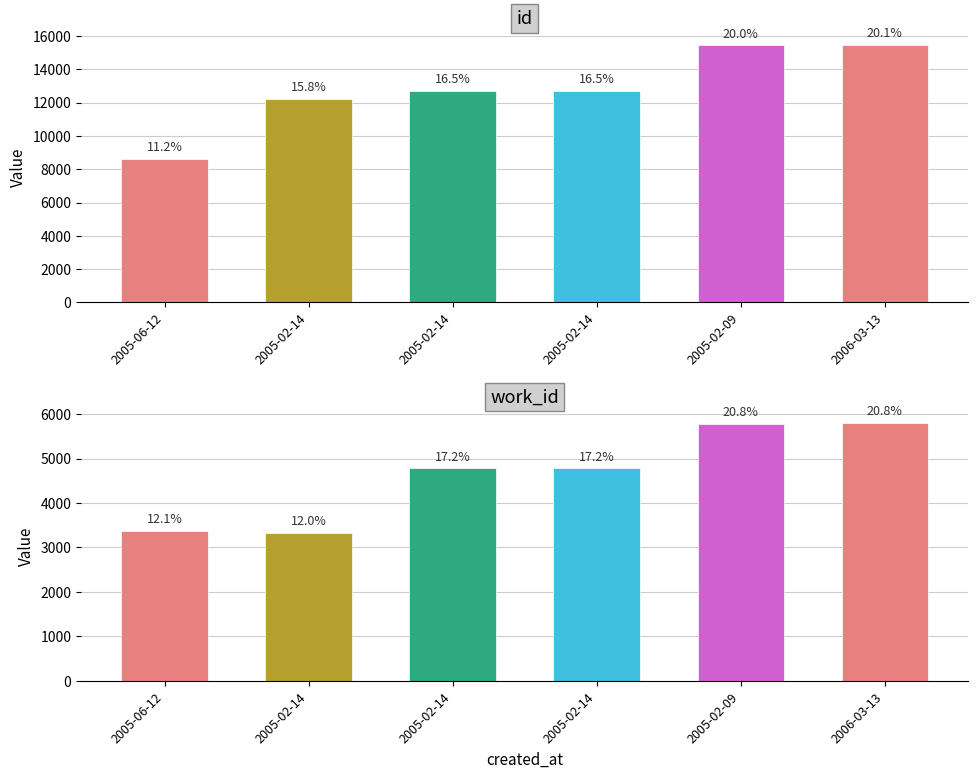

Which series has the largest total across all categories?

id